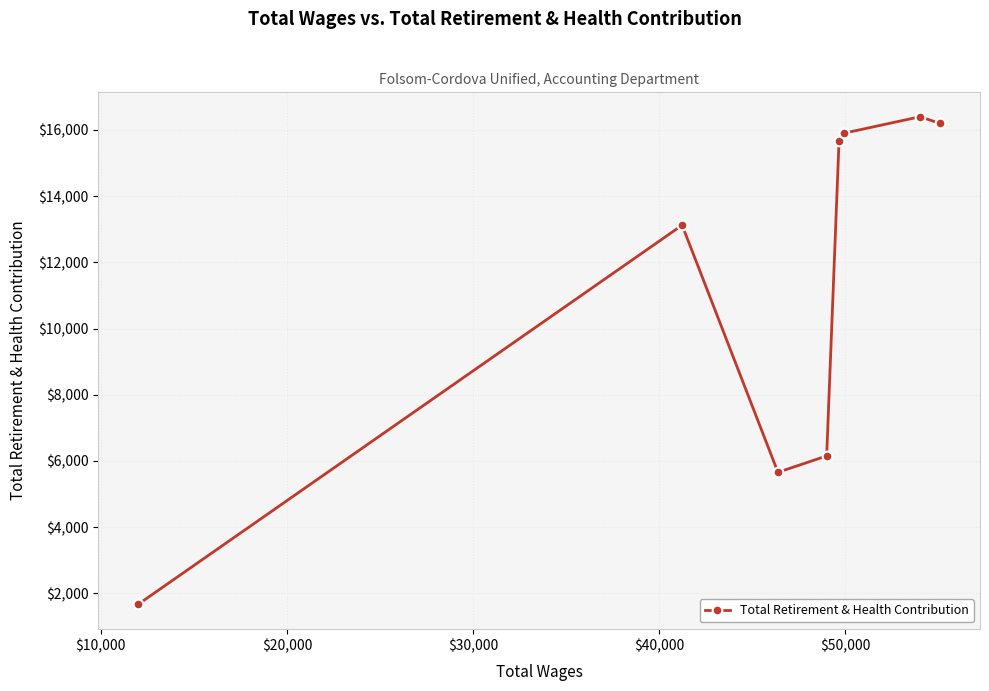

Is this an area chart (filled region under the line)?

No